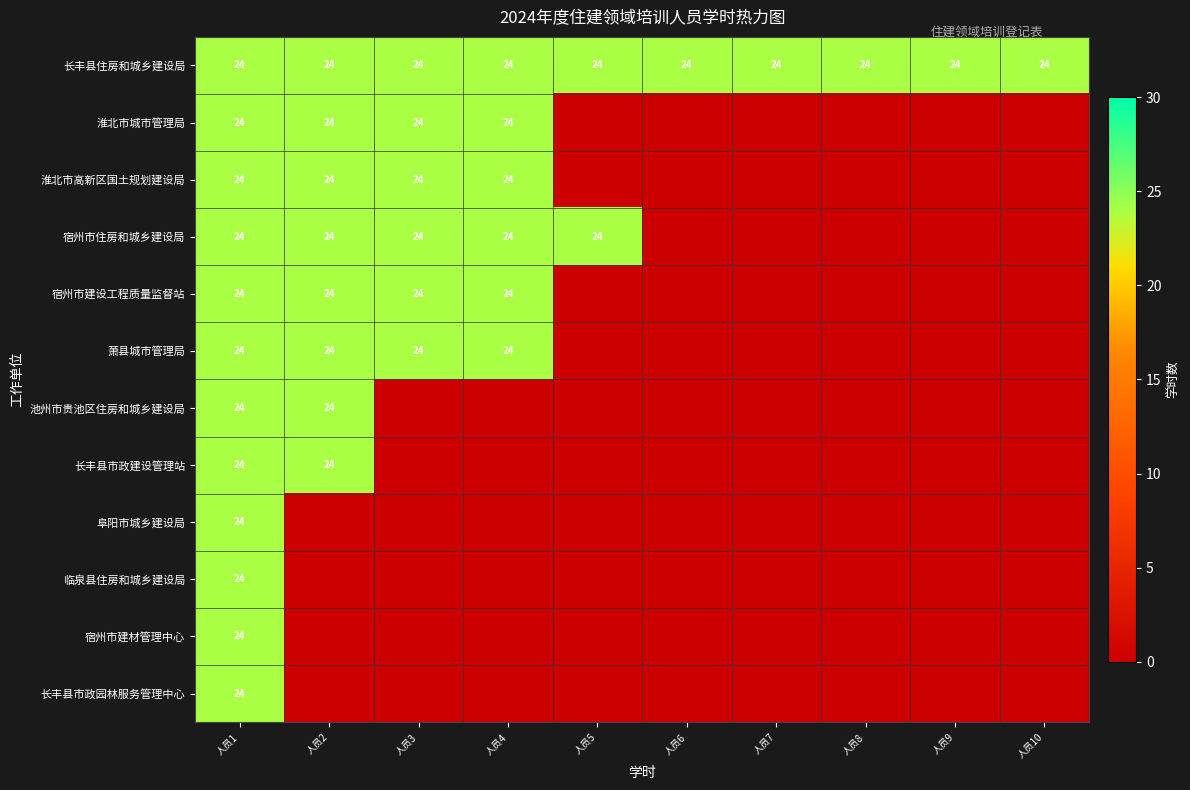

True or false: 长丰县住房和城乡建设局 has a value of 24 at 人员4.

True